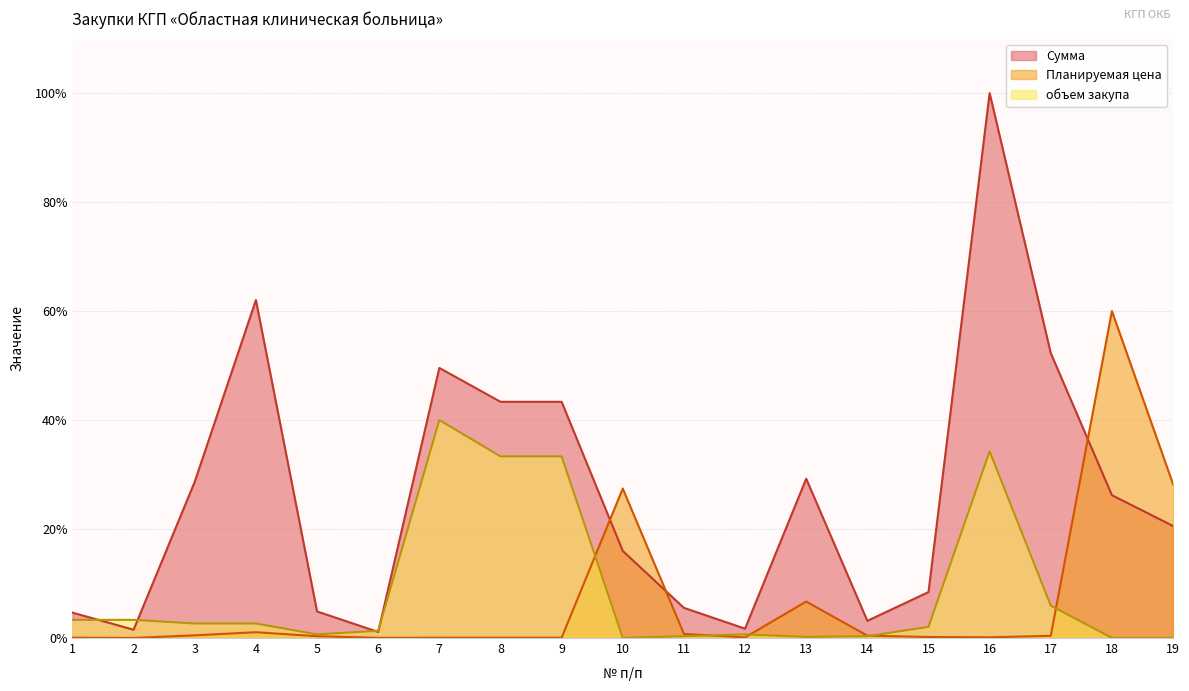

Where is the first local maximum for Планируемая цена?

4